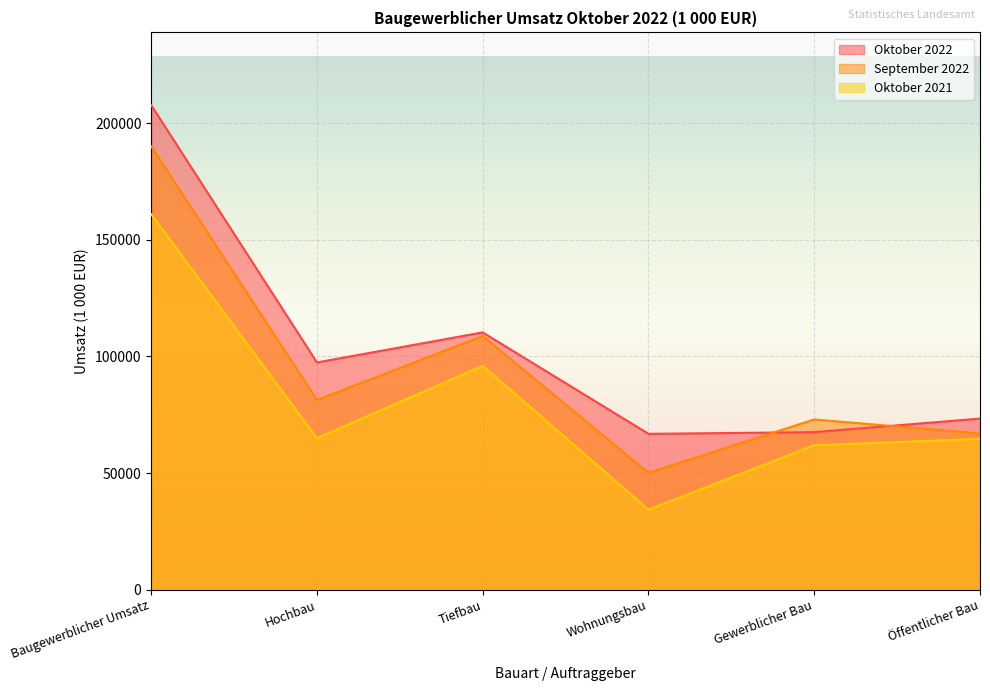

Reading left to right, what are all the values shown in this chart?

Oktober 2022: 207762	97437	110325	66835	67557	73370
September 2022: 190113	81353	108760	50107	72999	67007
Oktober 2021: 160986	64965	96021	34349	61952	64685